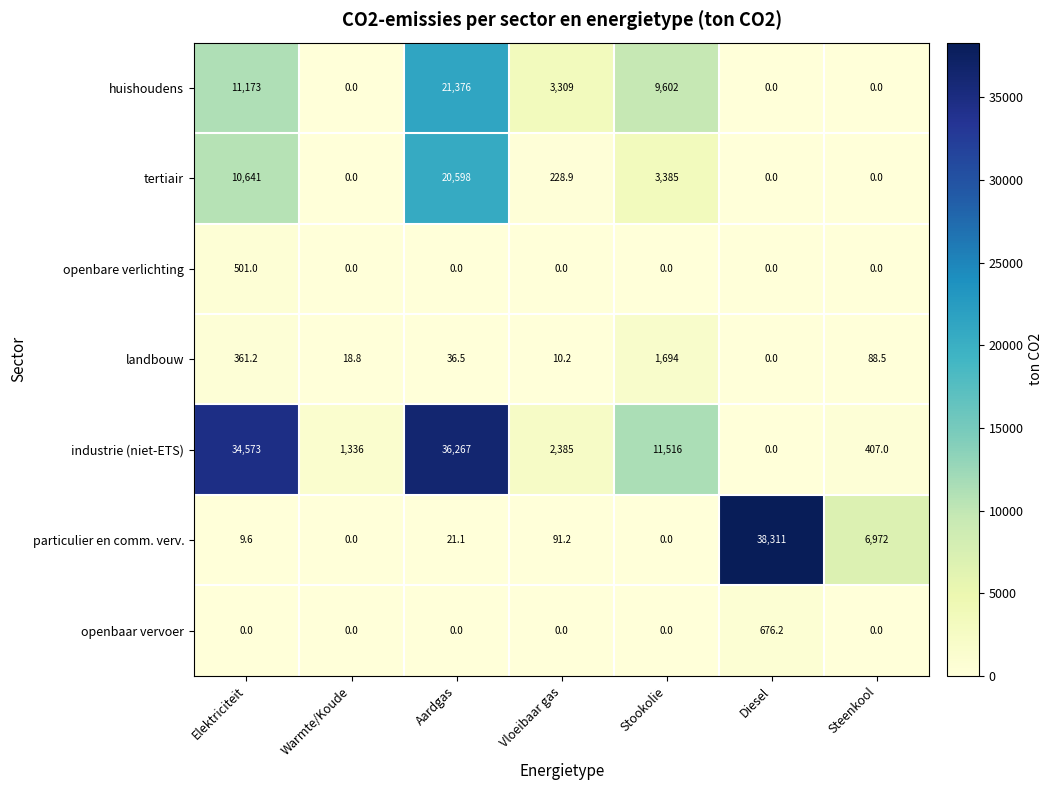

What is the maximum value shown in the chart?

38311.0